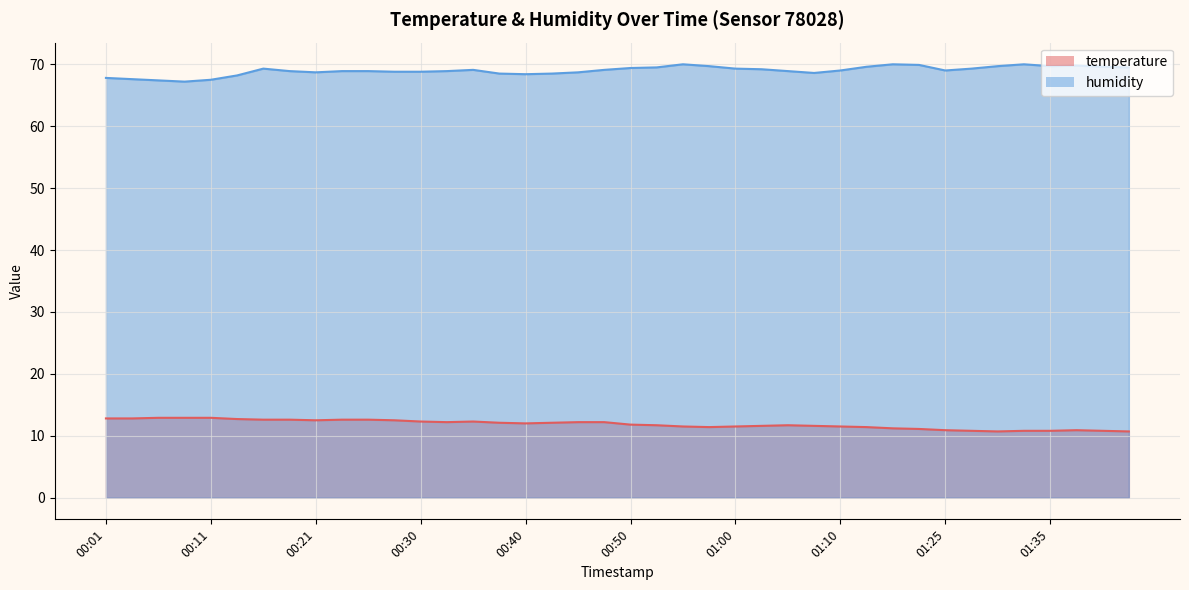

What is the difference between the highest and lowest values at 01:30?

59.0